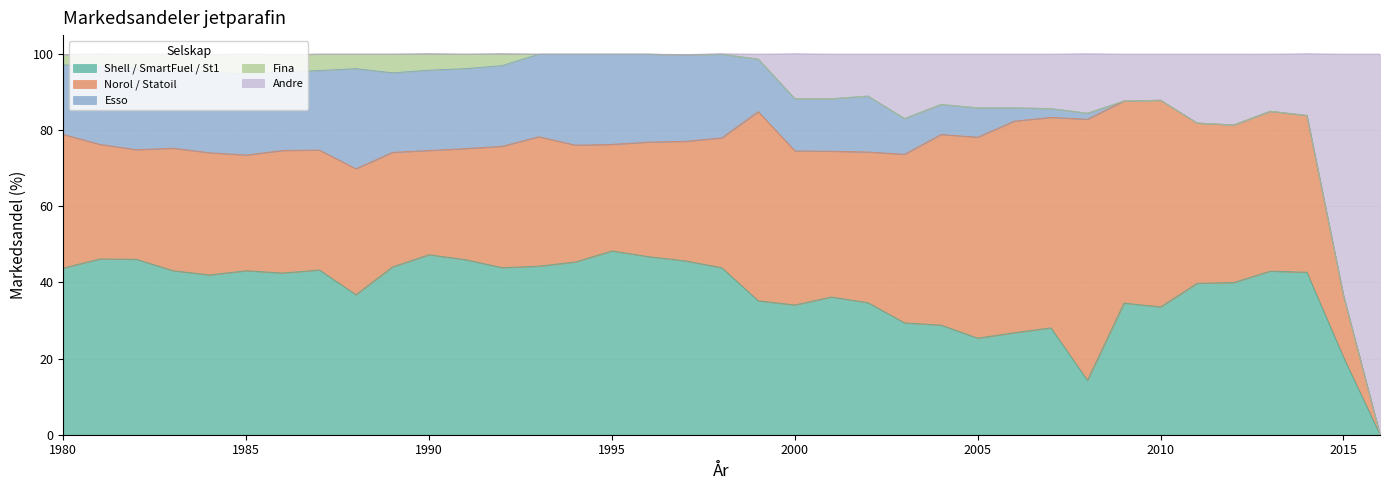

Reading left to right, what are all the values shown in this chart?

Shell / SmartFuel / St1: 1980=43.8	1981=46.2	1982=46.1	1983=43.1	1984=42.0	1985=43.1	1986=42.5	1987=43.3	1988=36.8	1989=44.1	1990=47.3	1991=46.0	1992=43.9	1993=44.3	1994=45.4	1995=48.3	1996=46.8	1997=45.7	1998=43.9	1999=35.2	2000=34.1	2001=36.2	2002=34.7	2003=29.4	2004=28.8	2005=25.4	2006=26.8	2007=28.1	2008=14.3	2009=34.6	2010=33.6	2011=39.8	2012=40.0	2013=43.0	2014=42.7	2015=20.4	2016=0.0
Norol / Statoil: 1980=35.1	1981=30.1	1982=28.8	1983=32.2	1984=32.1	1985=30.4	1986=32.2	1987=31.5	1988=33.1	1989=30.1	1990=27.4	1991=29.2	1992=31.9	1993=34.0	1994=30.7	1995=28.0	1996=30.1	1997=31.4	1998=34.1	1999=49.7	2000=40.5	2001=38.3	2002=39.6	2003=44.3	2004=50.1	2005=52.8	2006=55.6	2007=55.3	2008=68.6	2009=53.1	2010=54.3	2011=42.1	2012=41.4	2013=42.0	2014=41.2	2015=16.2	2016=0.0
Esso: 1980=18.3	1981=20.5	1982=21.6	1983=20.4	1984=21.2	1985=21.3	1986=20.6	1987=20.9	1988=26.3	1989=20.9	1990=21.1	1991=21.0	1992=21.2	1993=21.7	1994=23.9	1995=23.7	1996=23.1	1997=22.7	1998=22.0	1999=13.8	2000=13.7	2001=13.8	2002=14.7	2003=9.4	2004=7.9	2005=7.7	2006=3.5	2007=2.3	2008=1.6	2009=0.0	2010=0.0	2011=0.0	2012=0.0	2013=0.0	2014=0.0	2015=0.0	2016=0.0
Andre: 1980=0.0	1981=0.1	1982=0.1	1983=0.2	1984=0.0	1985=0.0	1986=0.0	1987=0.0	1988=0.0	1989=0.0	1990=0.0	1991=0.0	1992=0.0	1993=0.0	1994=0.0	1995=0.0	1996=0.0	1997=0.1	1998=0.1	1999=1.3	2000=11.8	2001=11.7	2002=11.0	2003=16.9	2004=13.2	2005=14.1	2006=14.1	2007=14.3	2008=15.6	2009=12.3	2010=12.1	2011=18.1	2012=18.6	2013=15.0	2014=16.2	2015=63.4	2016=100.0
Fina: 1980=2.7	1981=3.2	1982=3.4	1983=4.2	1984=4.6	1985=5.2	1986=4.6	1987=4.3	1988=3.8	1989=4.9	1990=4.3	1991=3.8	1992=3.1	1993=0.0	1994=0.0	1995=0.0	1996=0.0	1997=0.0	1998=0.0	1999=0.0	2000=0.0	2001=0.0	2002=0.0	2003=0.0	2004=0.0	2005=0.0	2006=0.0	2007=0.0	2008=0.0	2009=0.0	2010=0.0	2011=0.0	2012=0.0	2013=0.0	2014=0.0	2015=0.0	2016=0.0